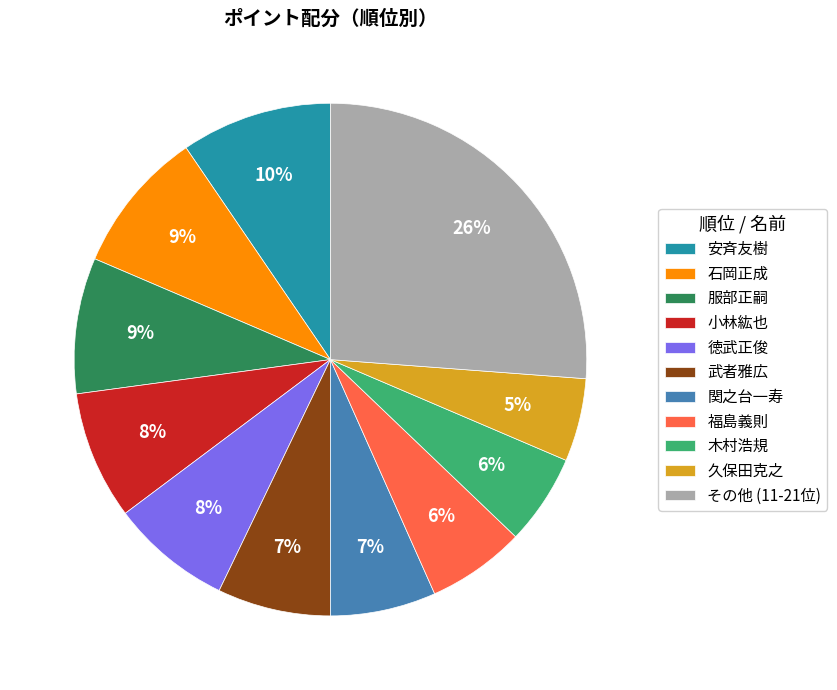

To the nearest percent, what portion does 徳武正俊 represent?

8%